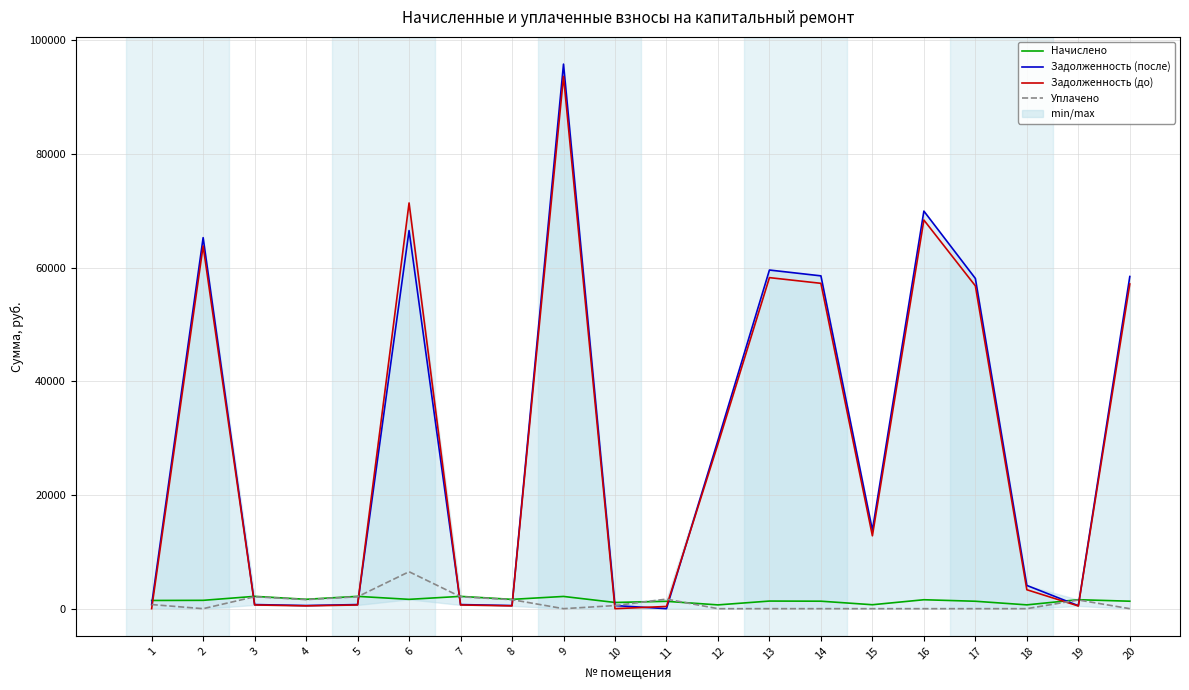

True or false: Уплачено has a value of 1240.9 at 5.

False